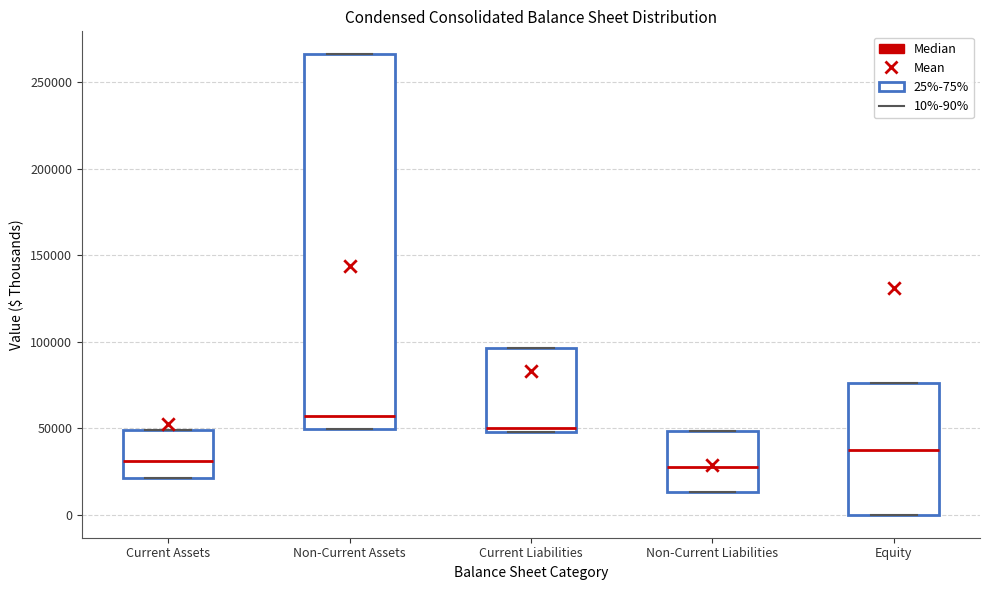

Comparing the boxes themselves (not the whiskers), which one is the tallest?

Non-Current Assets